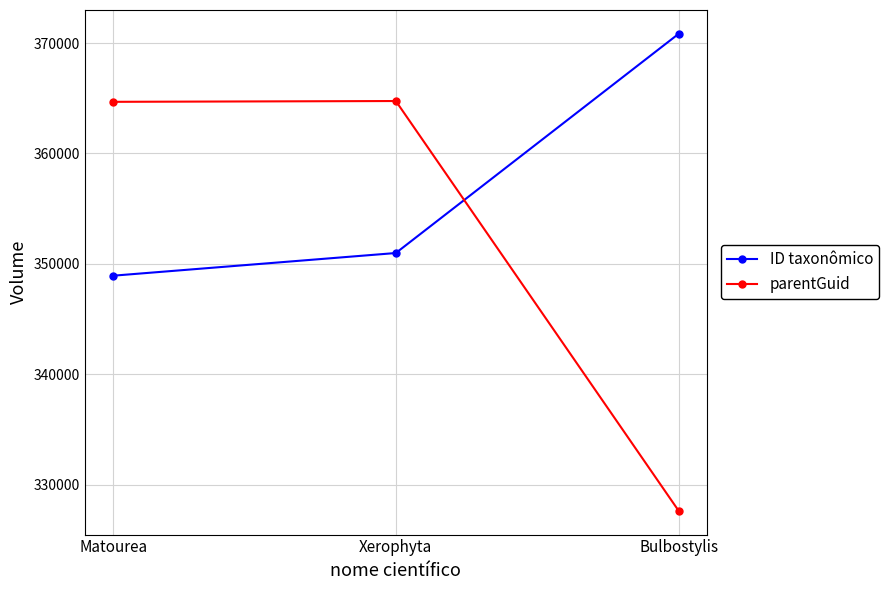

What is the sum of the ID taxonômico values at Bulbostylis and Matourea?

719763